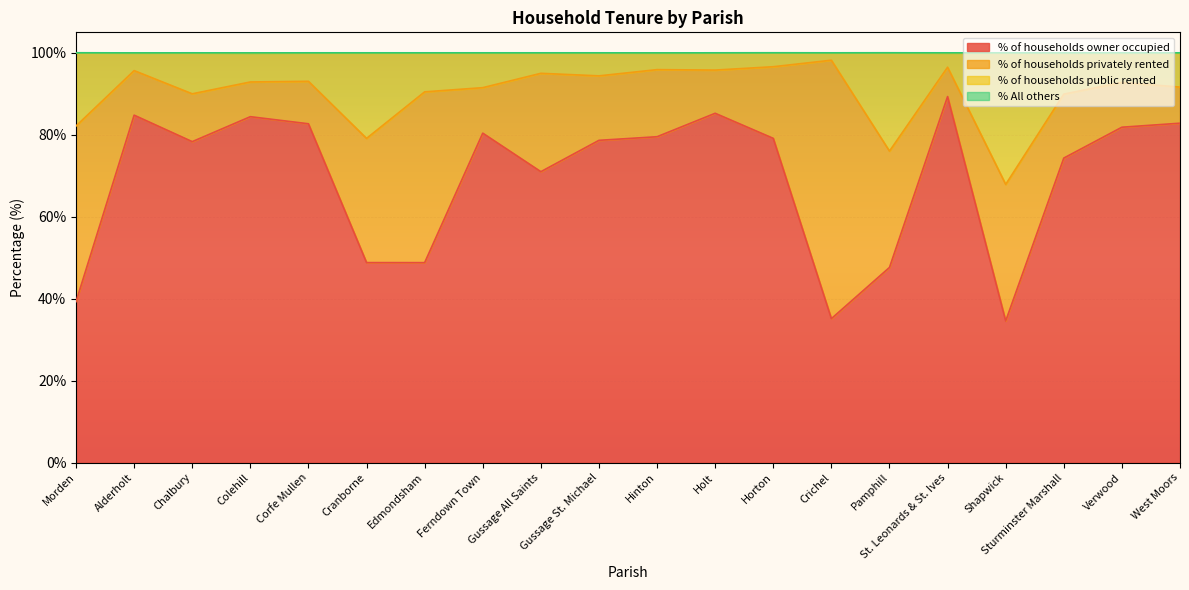

What is the difference between the maximum and minimum values in the % of households public rented series?

30.3